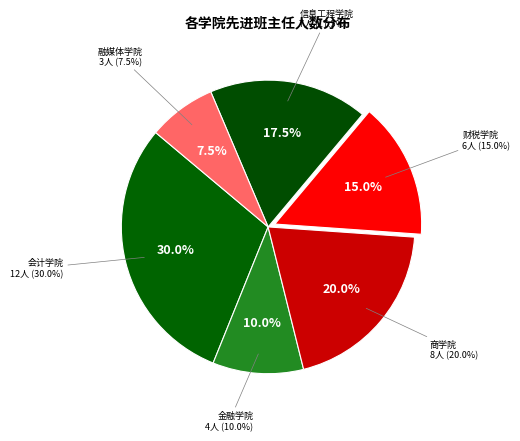

The 融媒体学院 slice represents 1% of the pie. True or false?

False